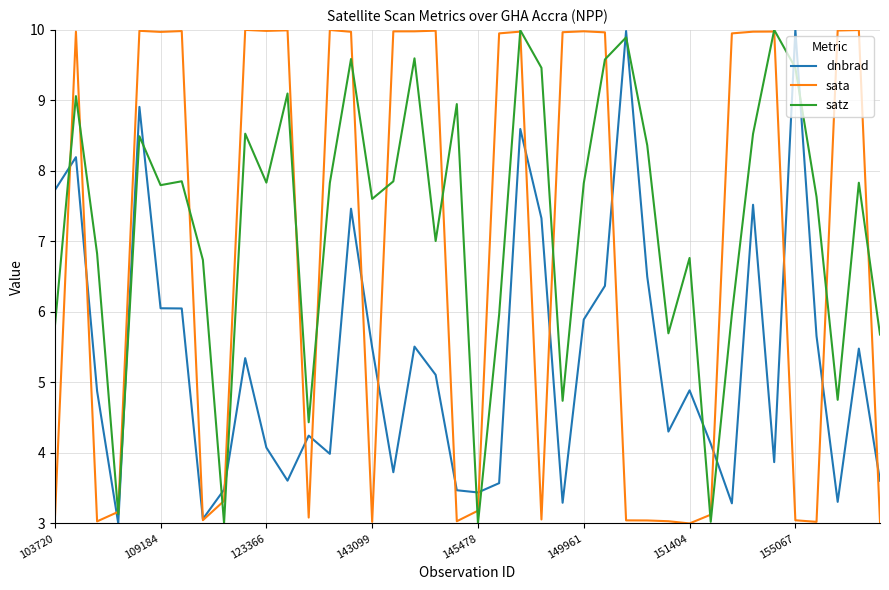

True or false: satz has more than 0 points higher than both neighbors.

True